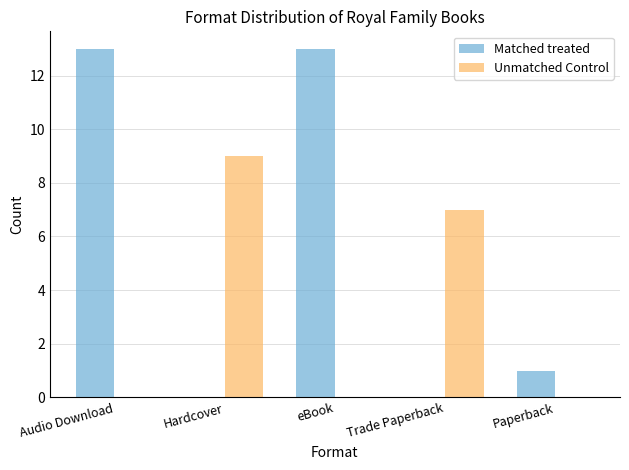

The Unmatched Control series shows 0 at Audio Download. True or false?

True